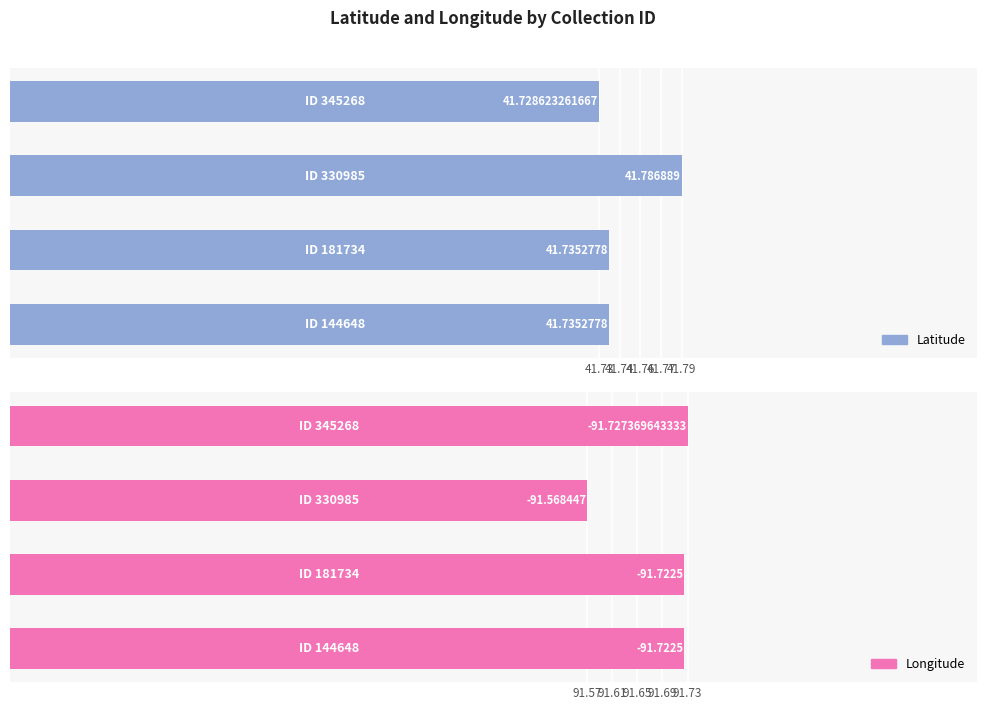

The Longitude series shows 163.5 at 41.73. True or false?

False